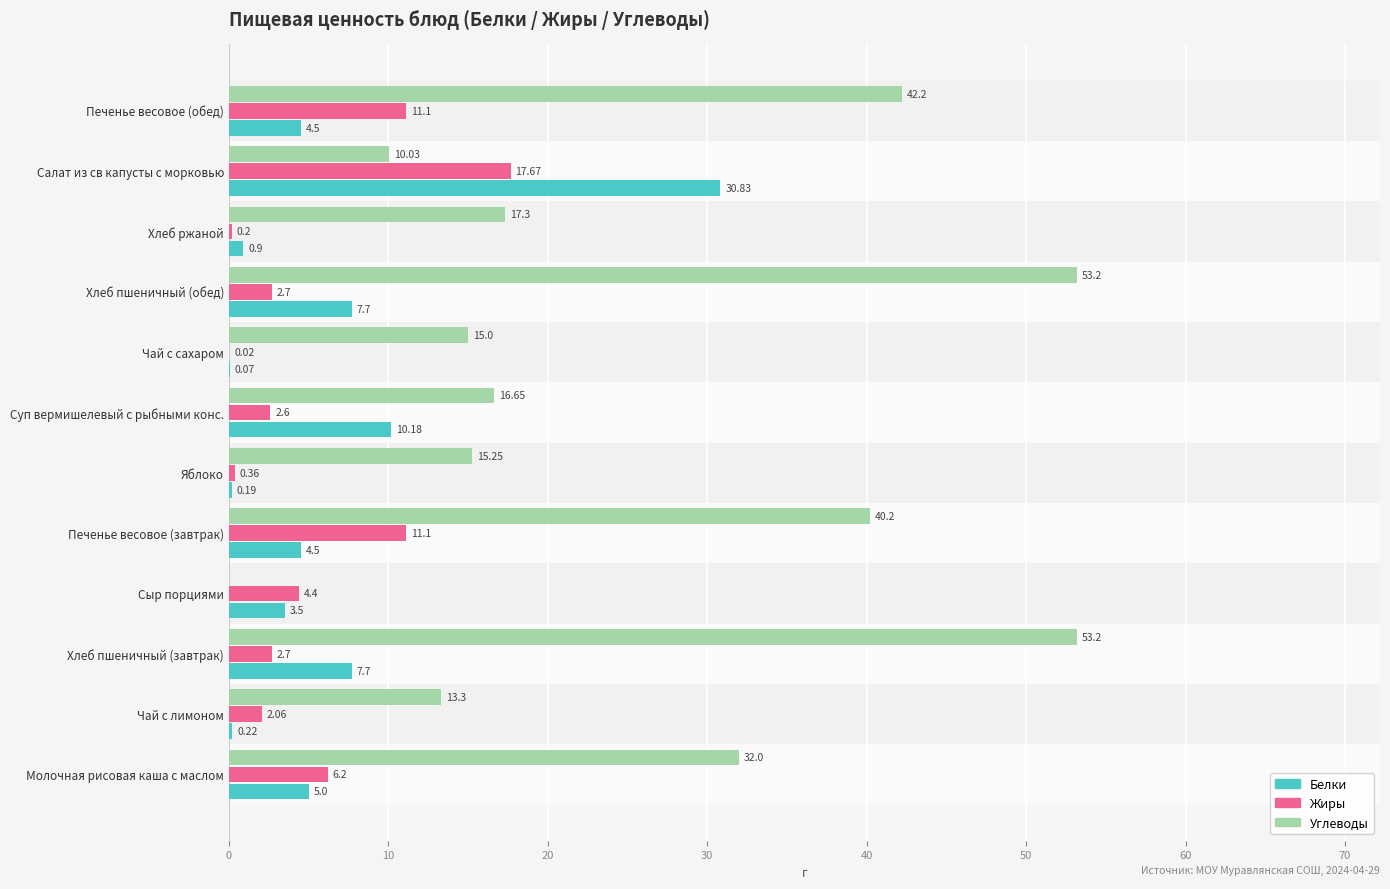

Which series has the largest total across all categories?

Углеводы